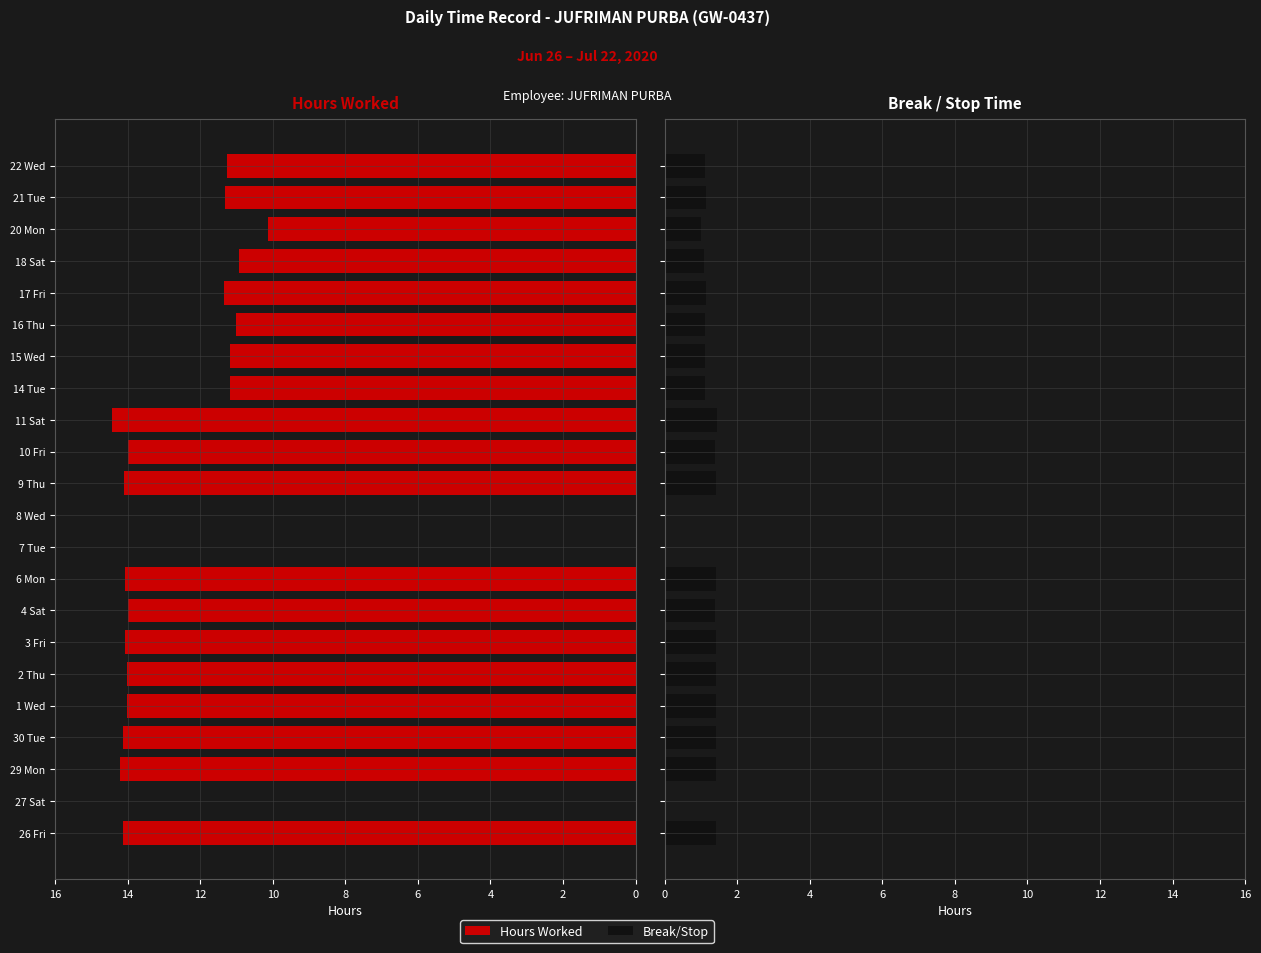

What is the difference between the Hours Worked values at 2 Thu and 22 Wed?

2.8